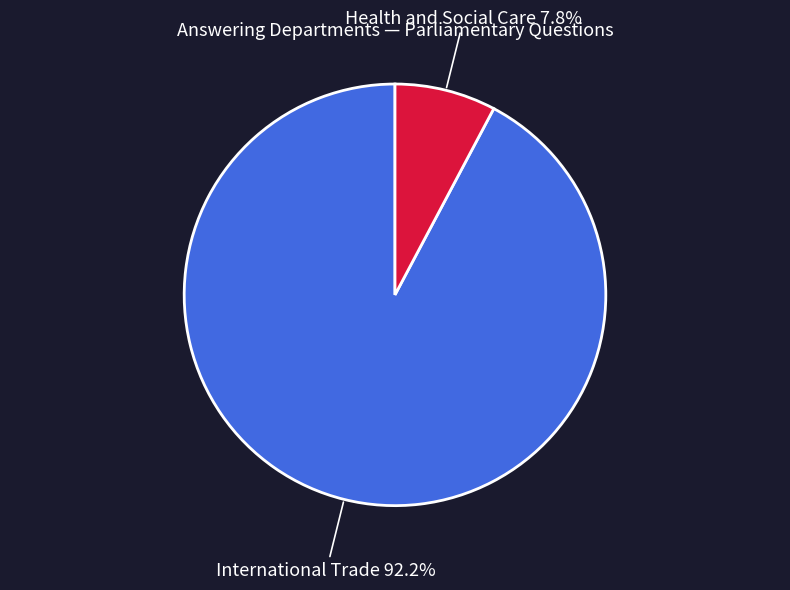

To the nearest percent, what is the difference between the International Trade and Health and Social Care slice percentages?

84%